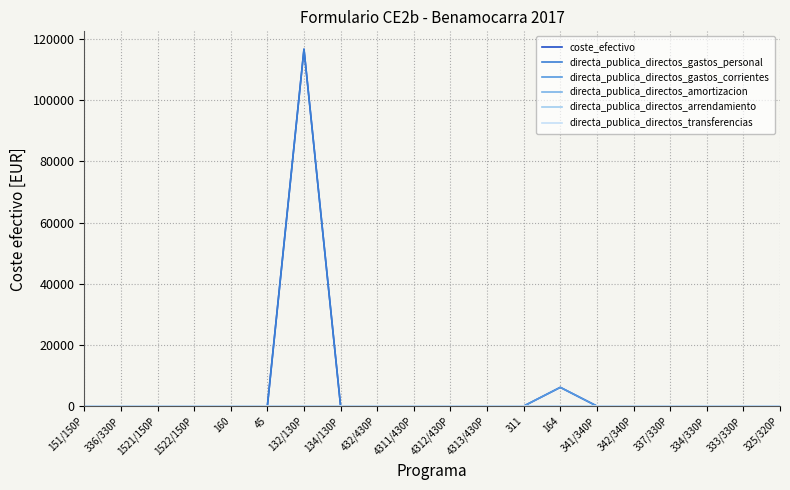

Does the chart display data point markers on the line(s)?

No